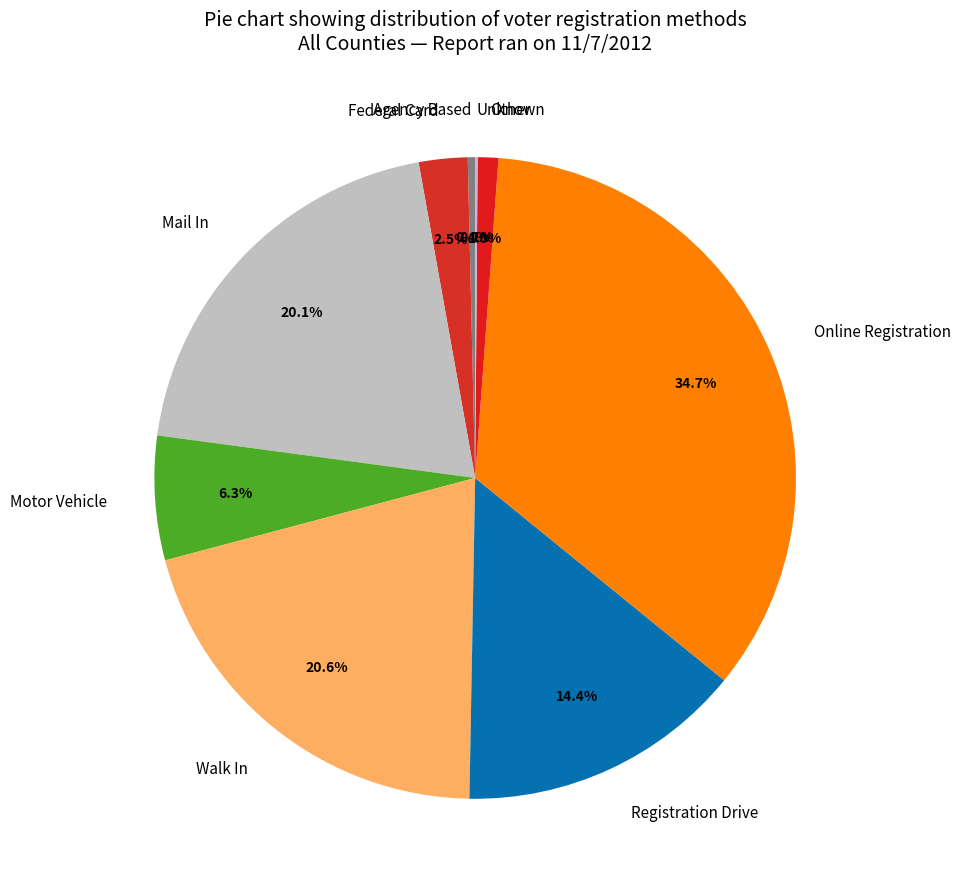

What percentage is the Walk In slice, to the nearest percent?

21%